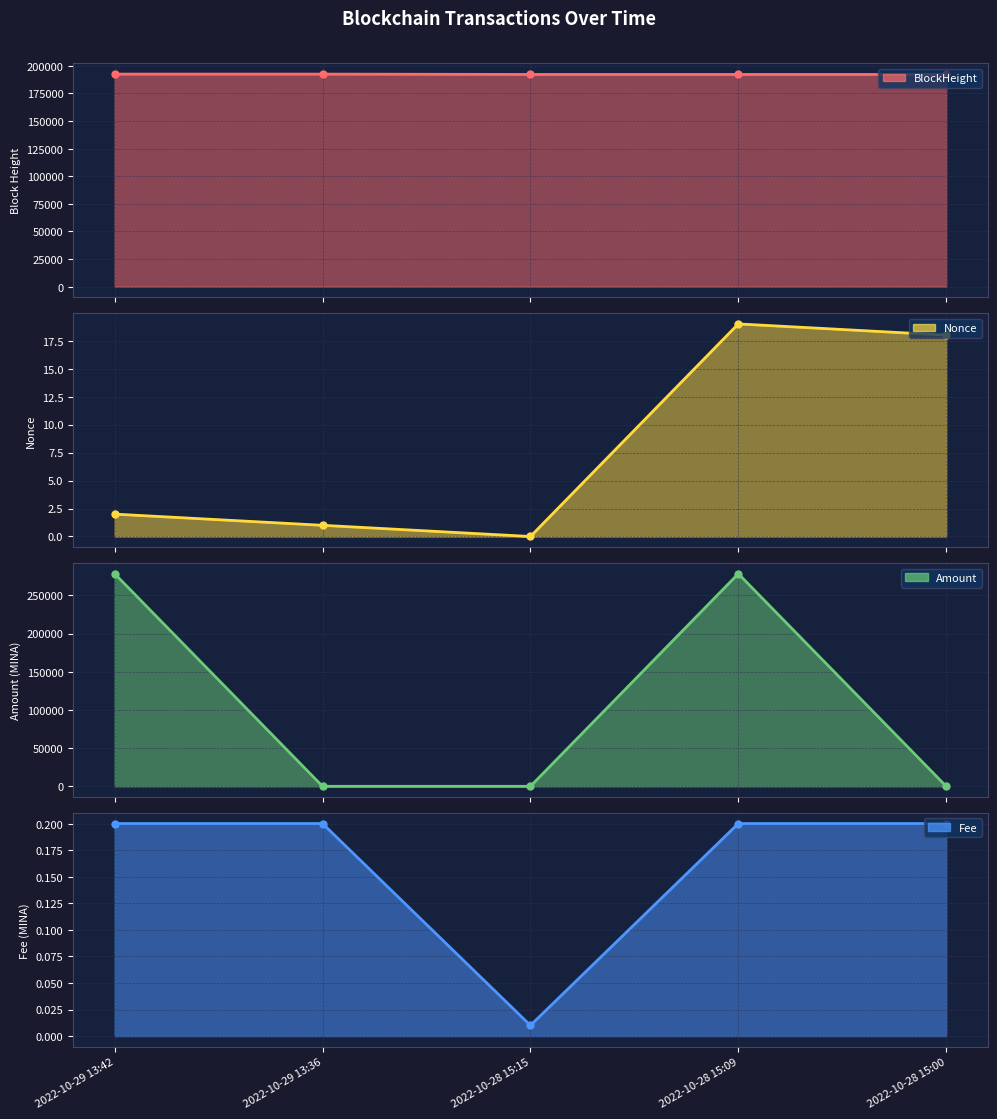

How many interior local valleys does the Fee series have?

1